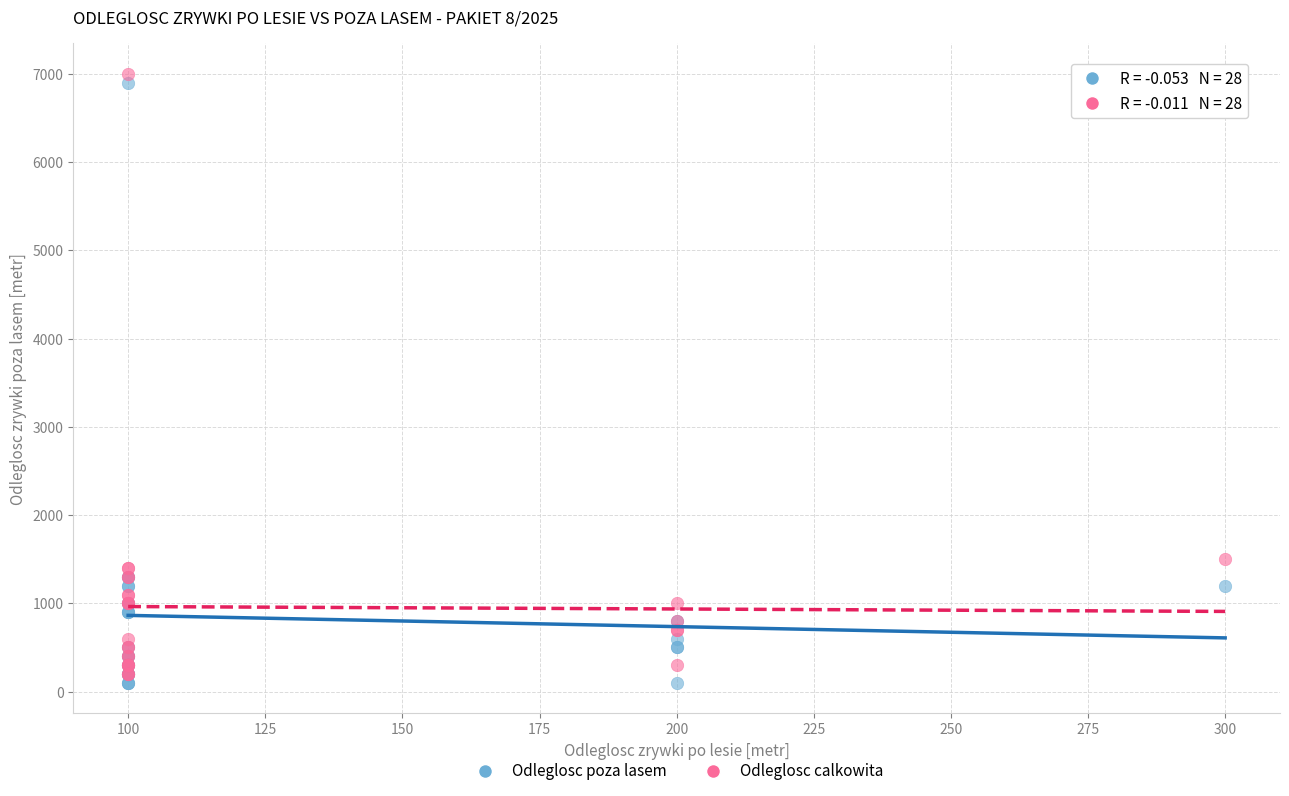

Across all series, what Y value is closest to 3550?

1500